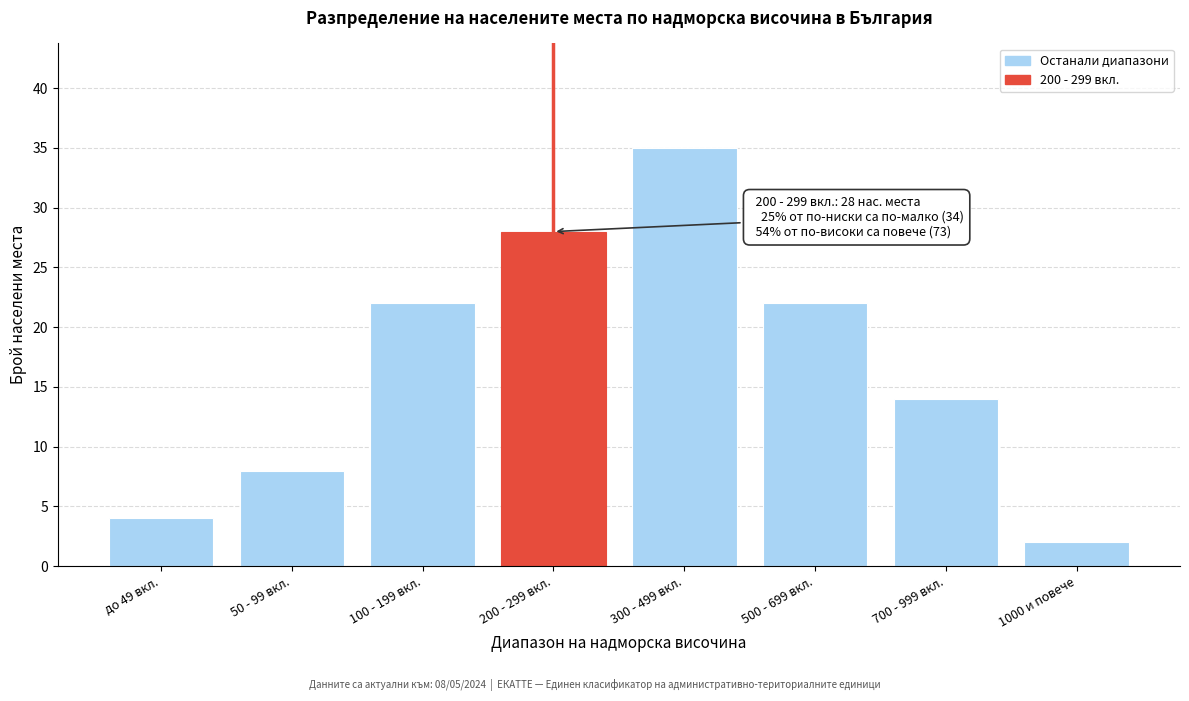

Reading right to left, what are all the values shown in this chart?

2	14	22	35	28	22	8	4